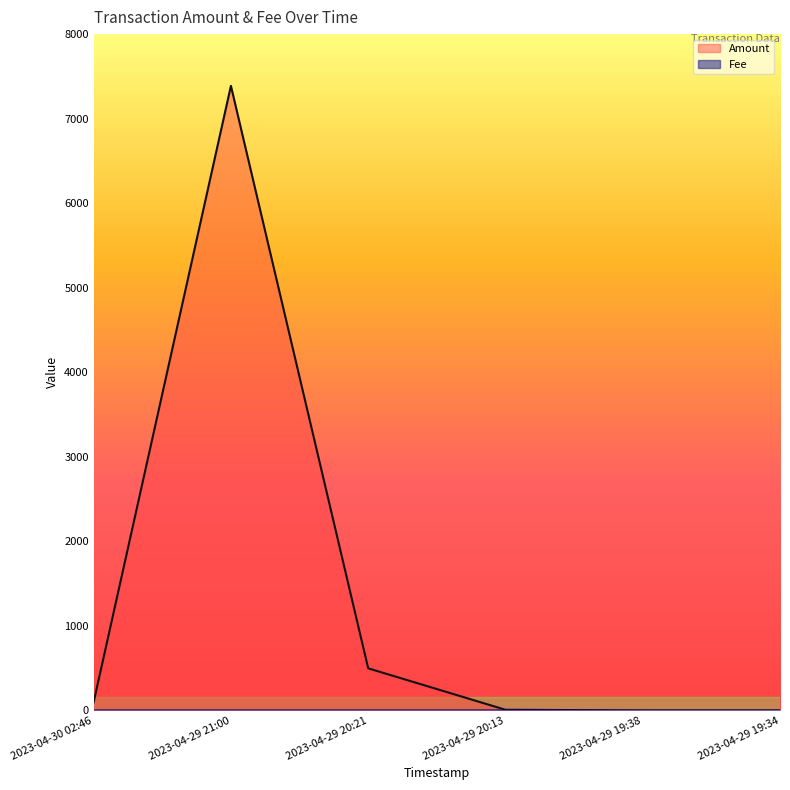

How many data points in Amount are less than 98?

3